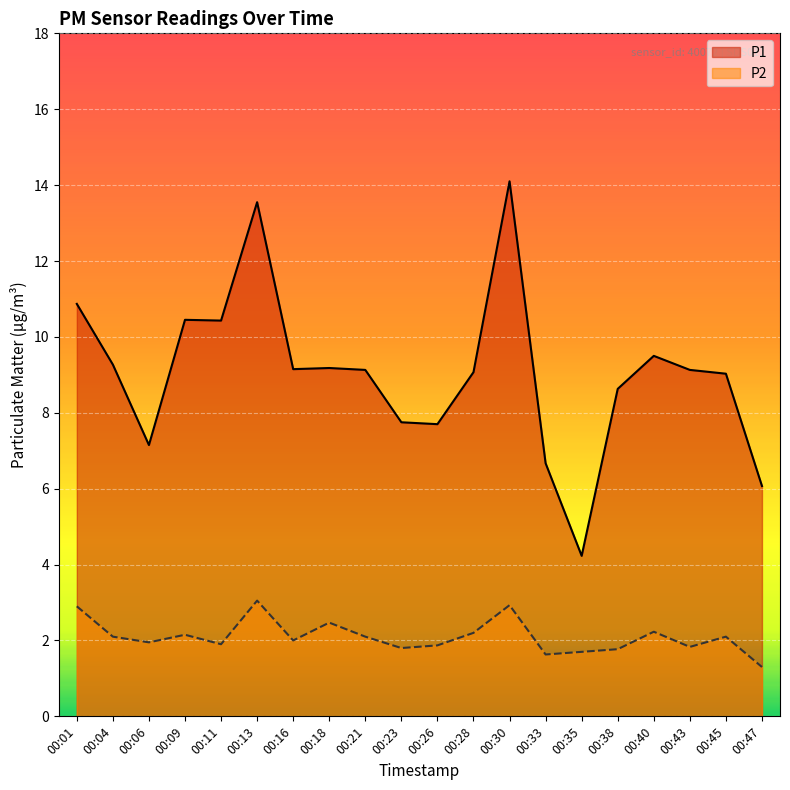

In P1, how many points are higher than both neighbors (excluding endpoints)?

5